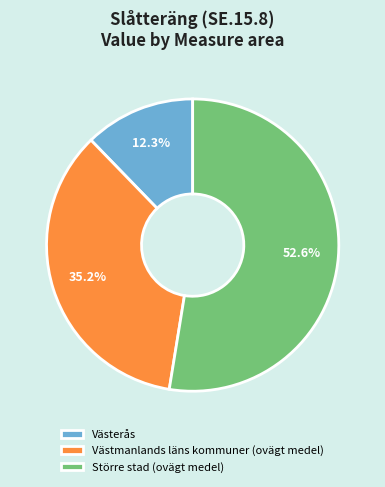

Rank the categories by value from lowest to highest.

Västerås, Västmanlands läns kommuner (ovägt medel), Större stad (ovägt medel)